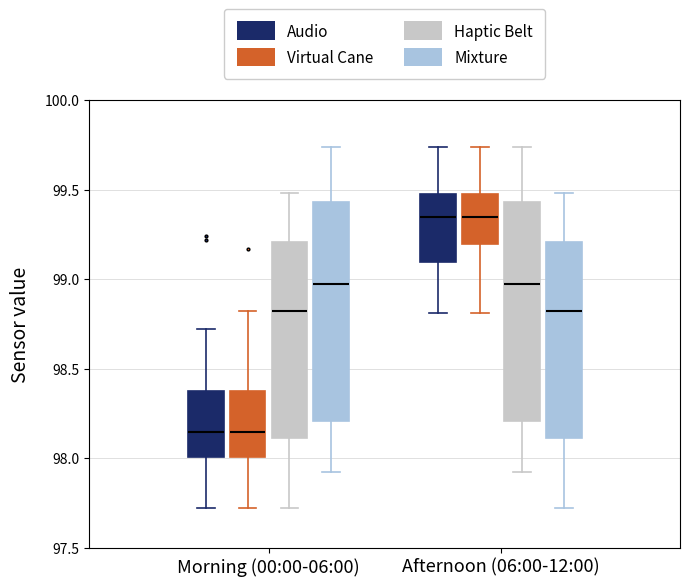

Reading left to right, read every box against the y-axis: the position of its median line, the range the box covers, and the ends of its whiskers. The values are not printed on the chart, so give them approximately, as read against the axis.

Morning (00:00-06:00) (Audio): median 98.15, box 98.00 to 98.35, whiskers 97.70 to 98.70
Morning (00:00-06:00) (Virtual Cane): median 98.15, box 98.00 to 98.35, whiskers 97.70 to 98.80
Morning (00:00-06:00) (Haptic Belt): median 98.80, box 98.10 to 99.20, whiskers 97.70 to 99.50
Morning (00:00-06:00) (Mixture): median 98.95, box 98.20 to 99.45, whiskers 97.90 to 99.75
Afternoon (06:00-12:00) (Audio): median 99.35, box 99.10 to 99.45, whiskers 98.80 to 99.75
Afternoon (06:00-12:00) (Virtual Cane): median 99.35, box 99.20 to 99.45, whiskers 98.80 to 99.75
Afternoon (06:00-12:00) (Haptic Belt): median 98.95, box 98.20 to 99.45, whiskers 97.90 to 99.75
Afternoon (06:00-12:00) (Mixture): median 98.80, box 98.10 to 99.20, whiskers 97.70 to 99.50